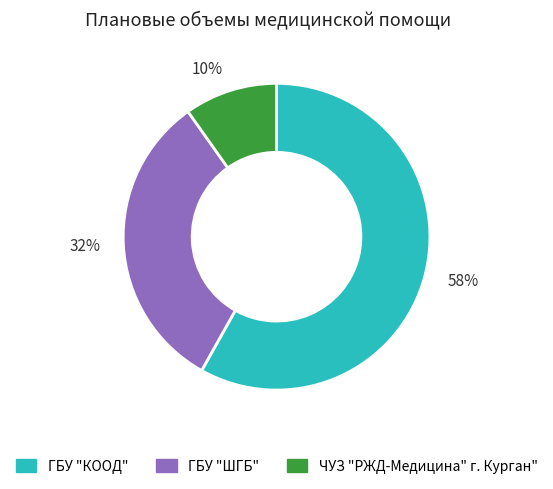

What percentage is the ЧУЗ "РЖД-Медицина" г. Курган" slice, to the nearest percent?

10%